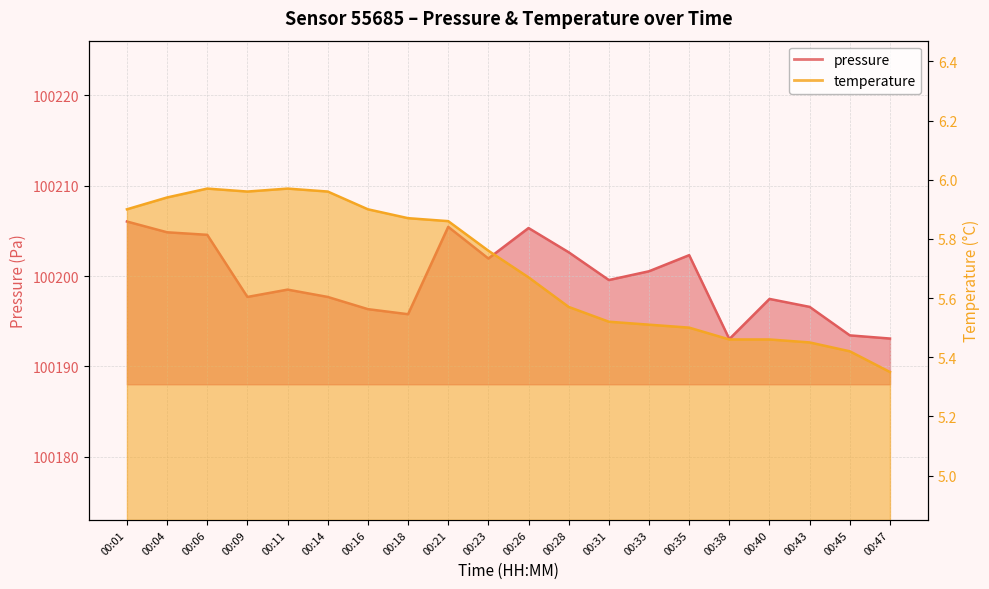

Does the chart display data point markers on the line(s)?

No